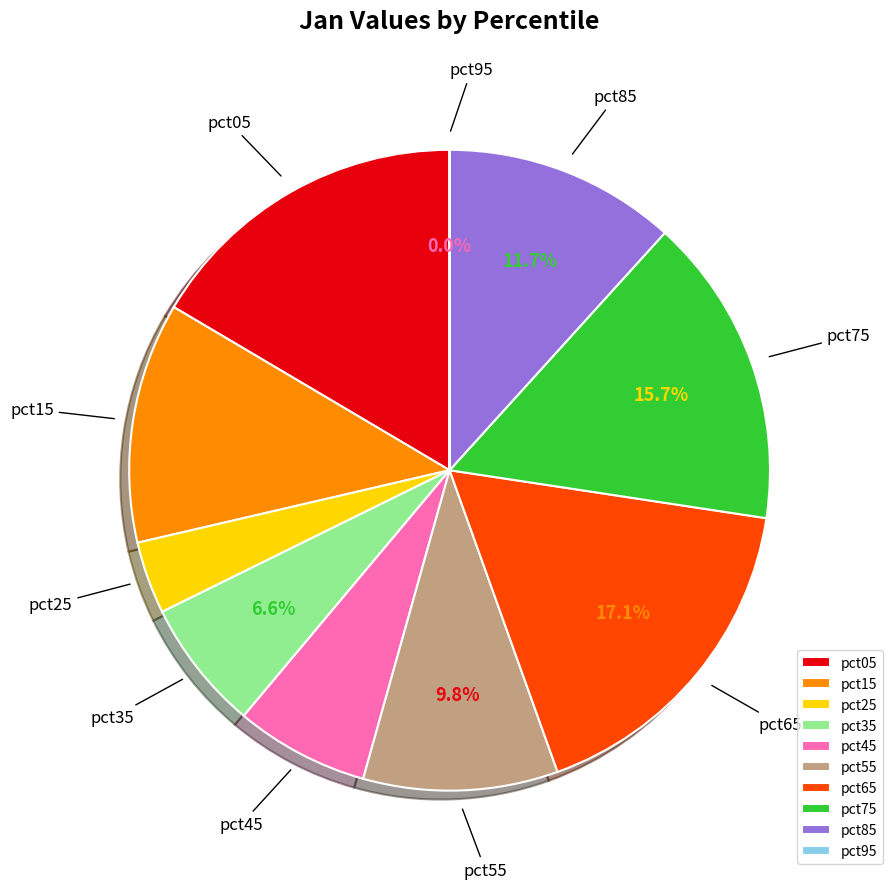

Which slice is the largest?

pct65